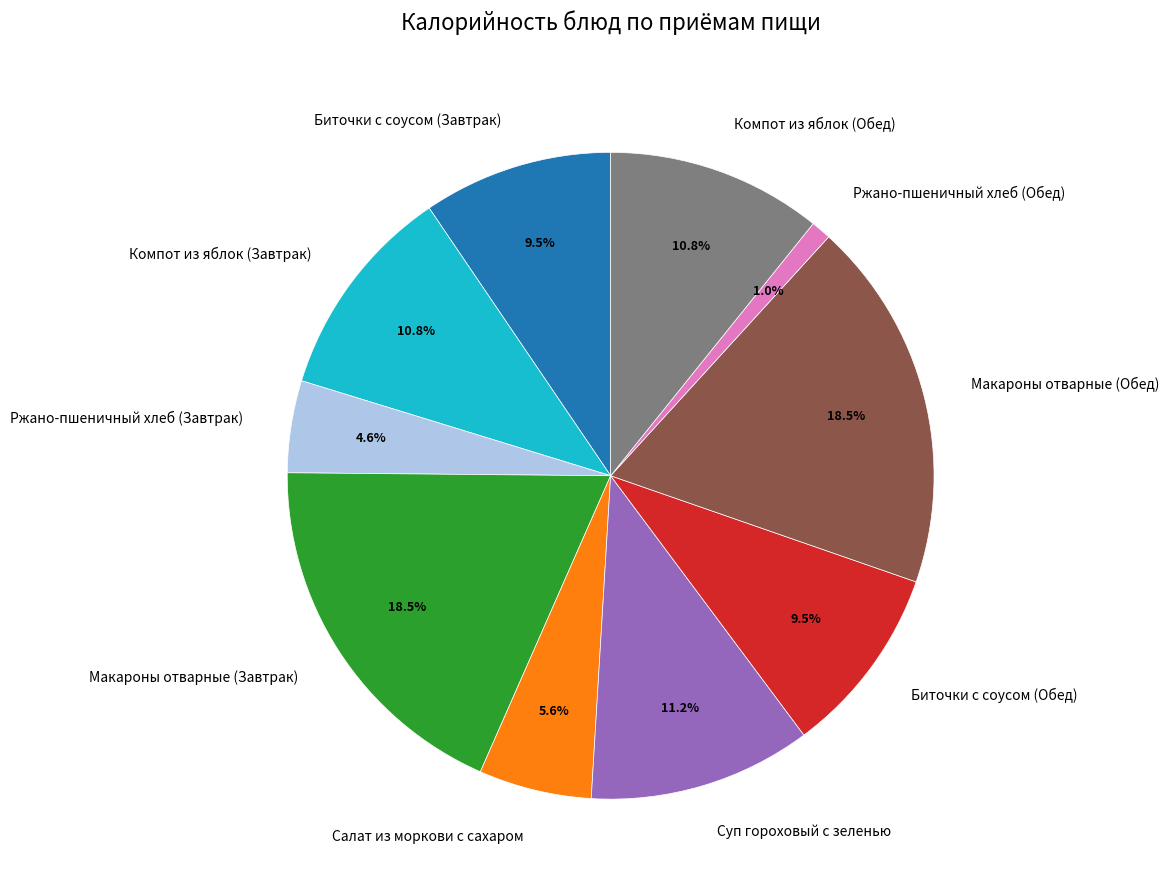

What is the ratio of the value at Ржано-пшеничный хлеб (Завтрак) to the value at Салат из моркови с сахаром?

0.8